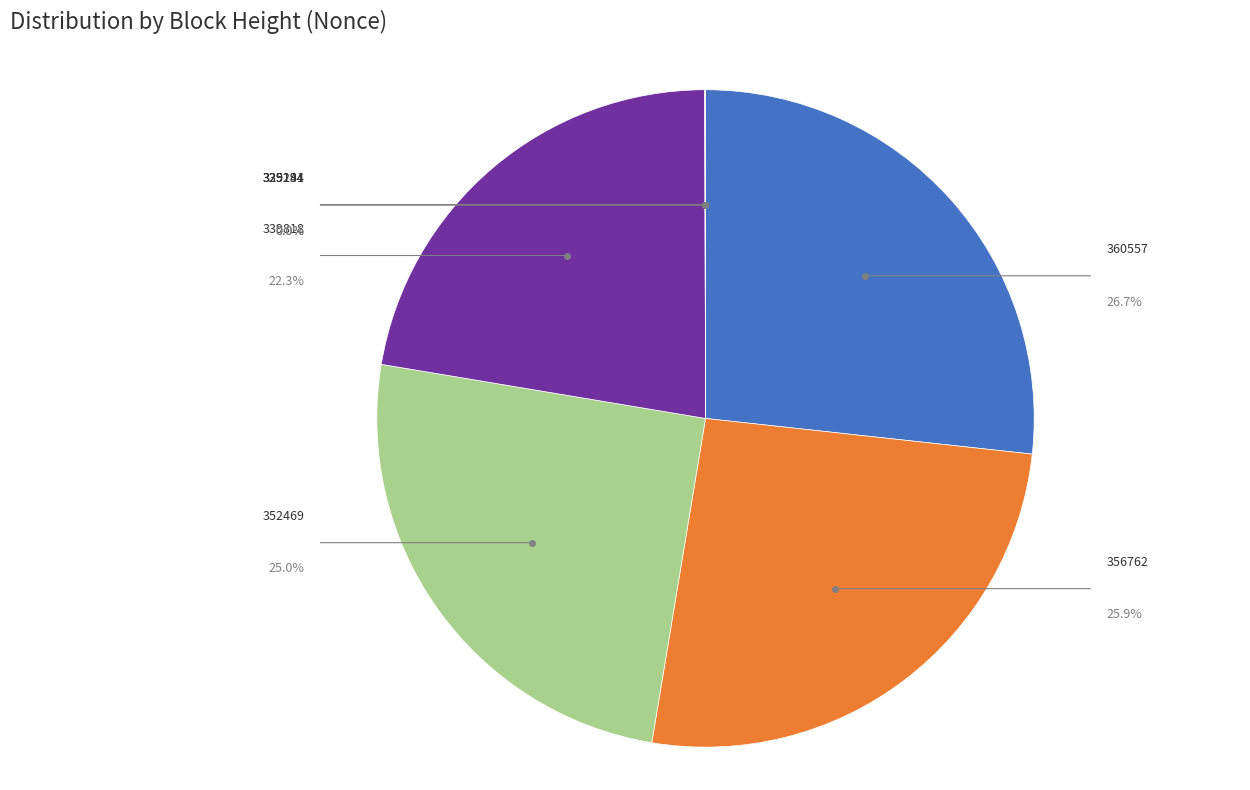

What percentage do 356762 and 329194 together represent?

25.9%